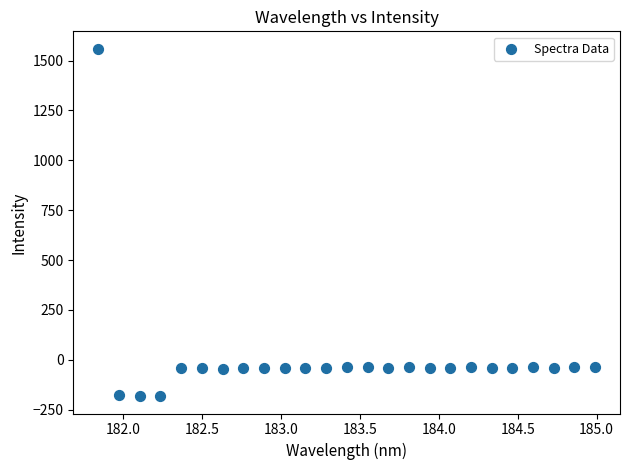

What is the range of X values (max minus min)?

3.1